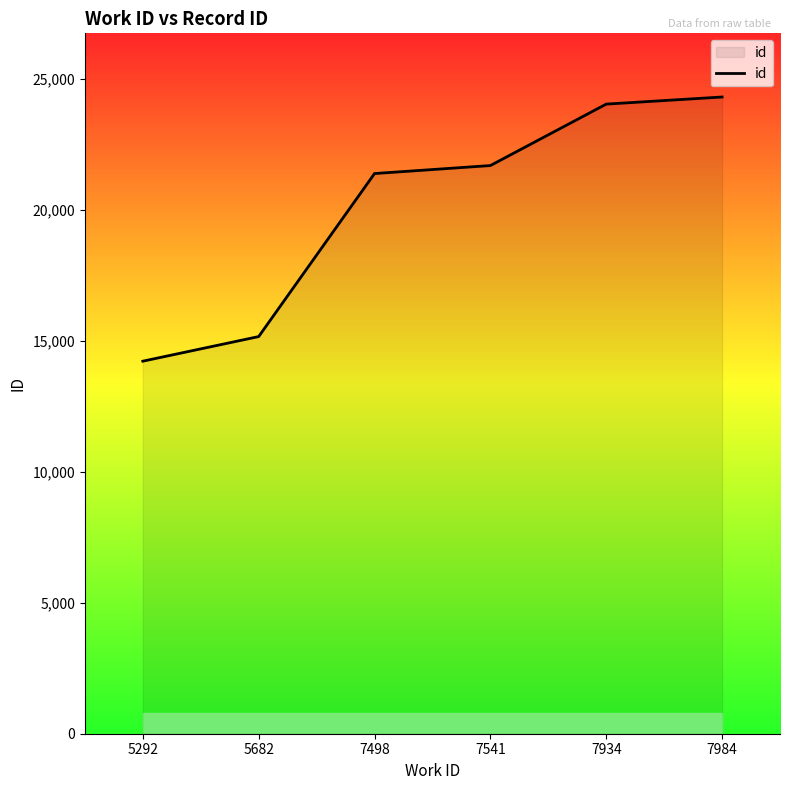

Does the chart have visible grid lines?

No